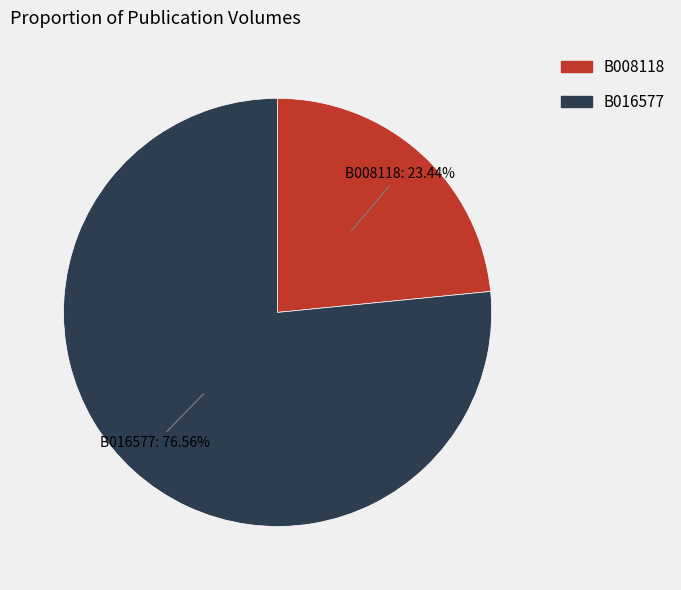

What is the ratio of the value at B008118 to the value at B016577?

0.3